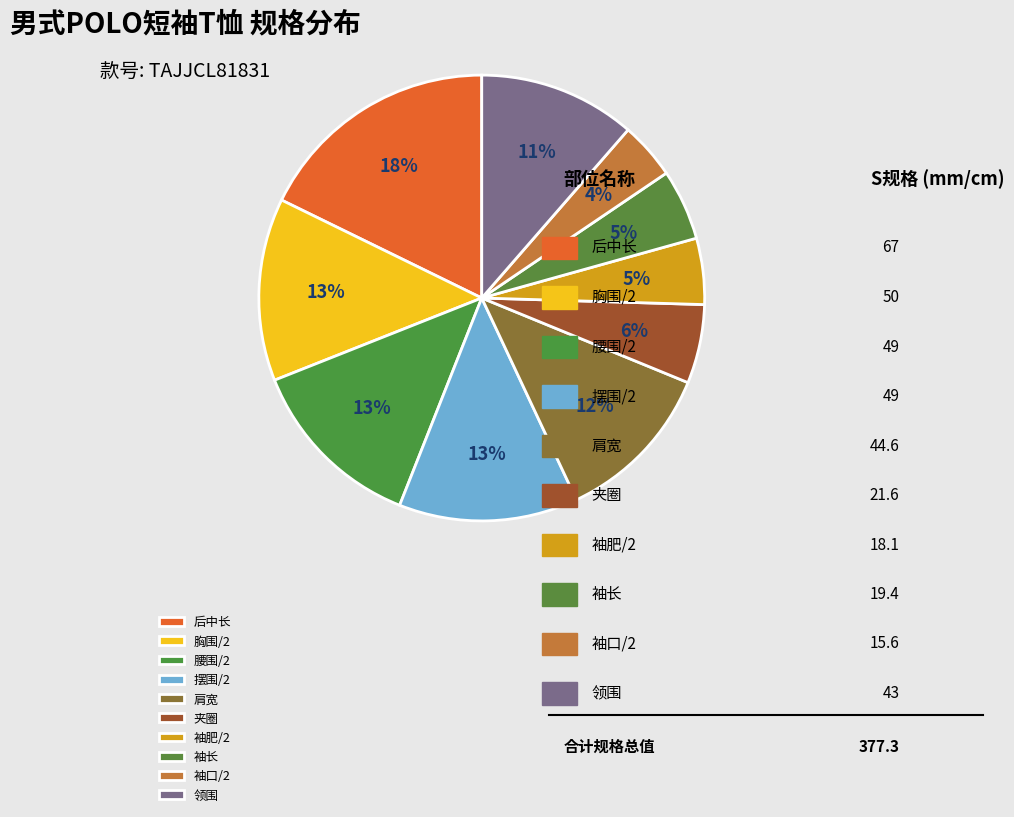

How many segments does this pie chart have?

10